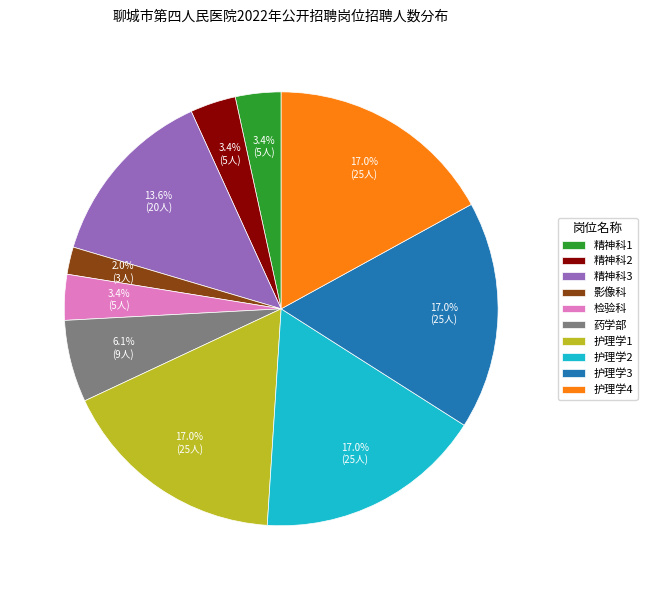

What is the ratio of the value at 护理学1 to the value at 药学部?

2.8